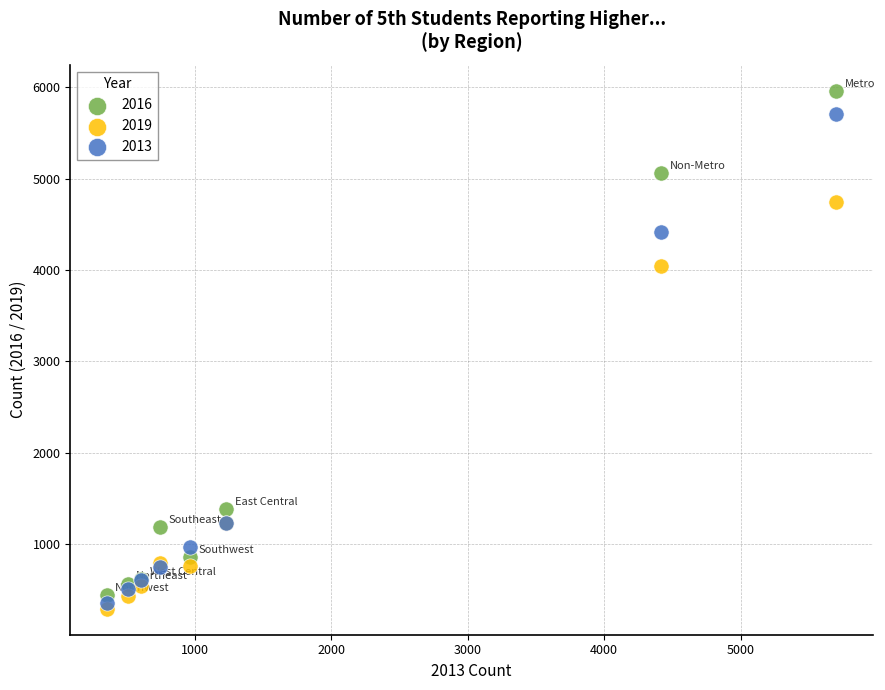

Which series has the largest Y range (max minus min)?

2016